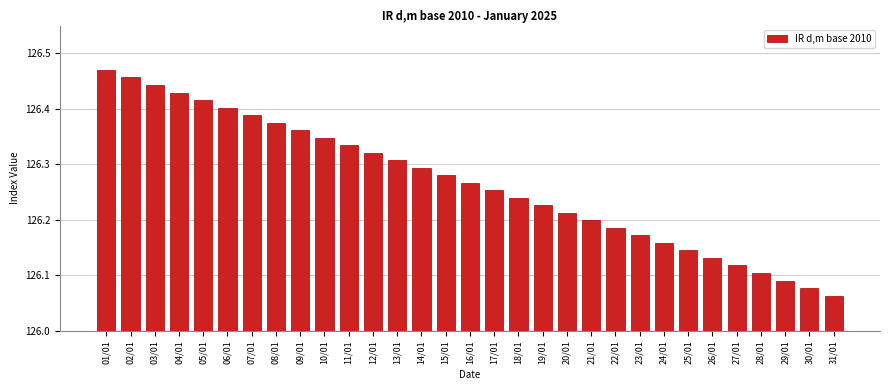

Which label corresponds to the largest value in the chart?

01/01